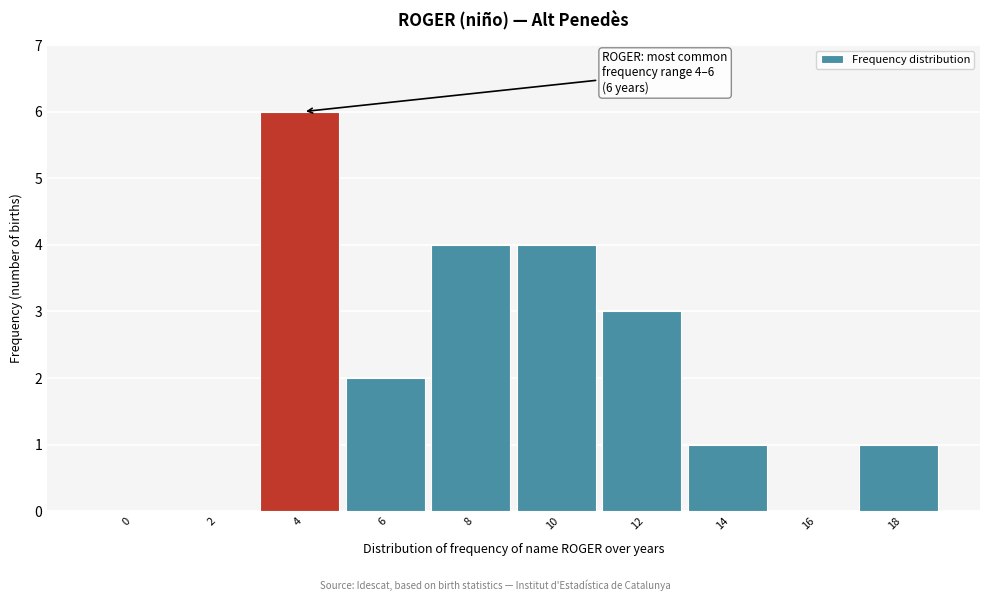

Reading left to right, extract all data points from this chart.

0=0	2=0	4=6	6=2	8=4	10=4	12=3	14=1	16=0	18=1